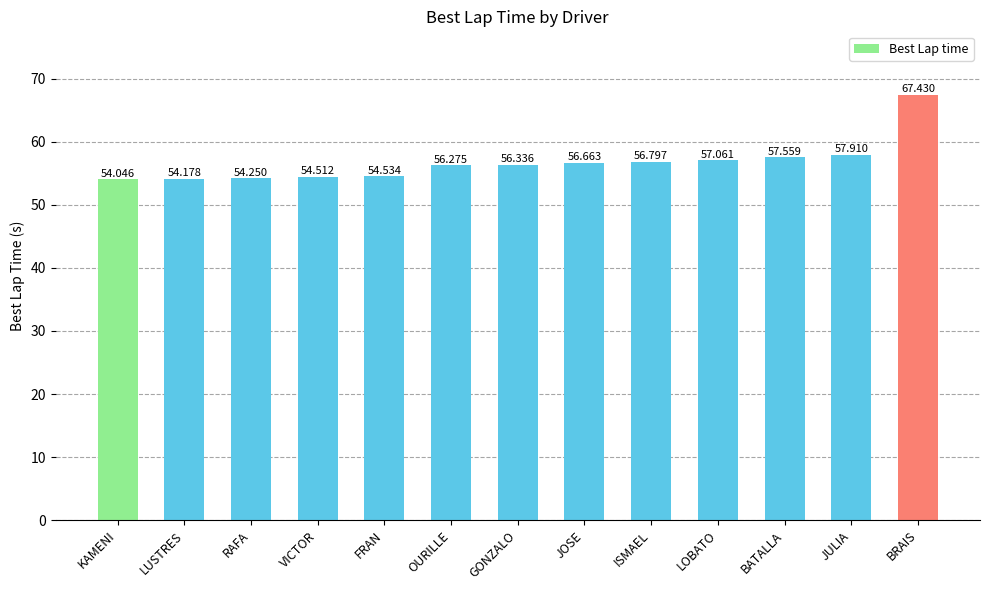

What is the difference between the maximum and second lowest values?

13.3